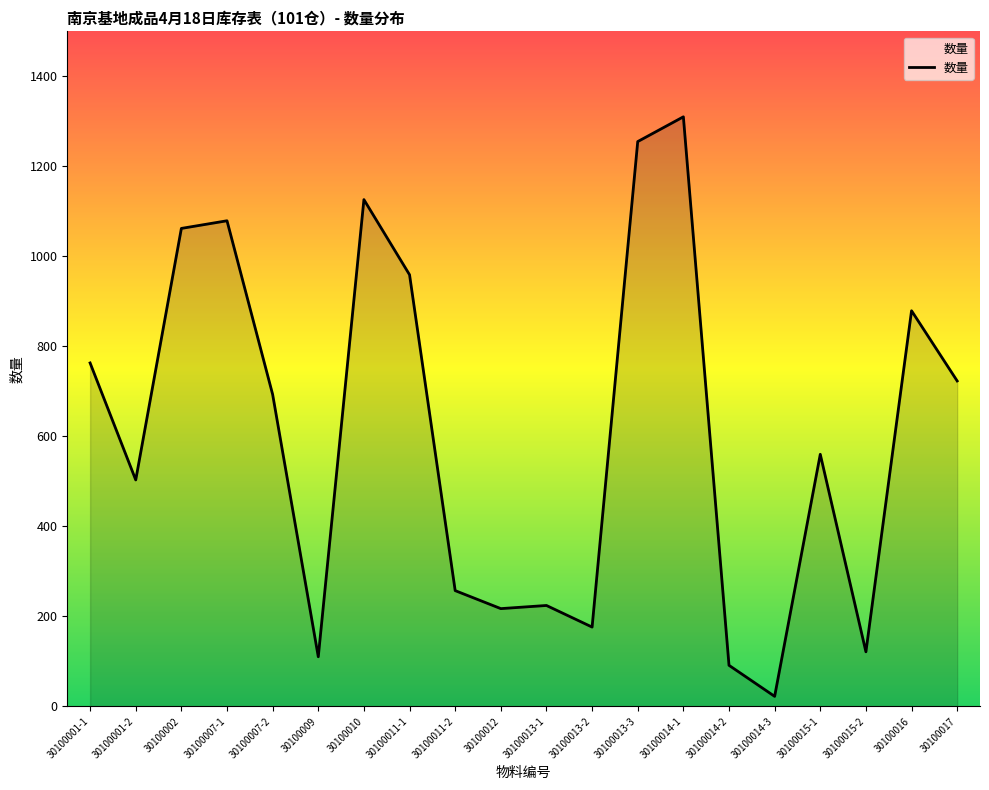

Where is the data nearest to the value 666?

30100007-2